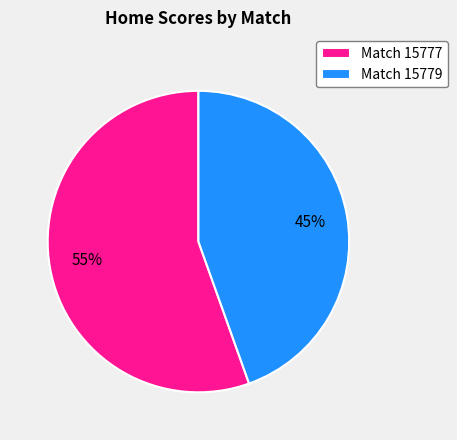

Which category has the biggest portion of the pie?

Match 15777